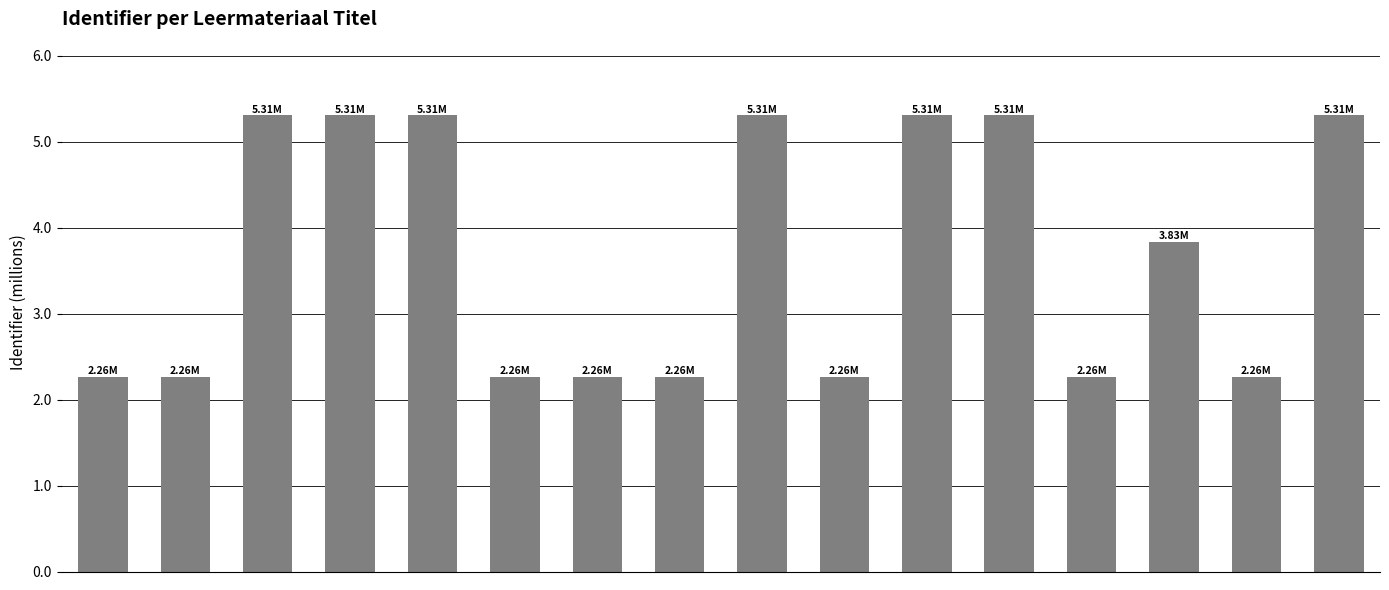

What is the difference between the maximum and second lowest values?

3.0